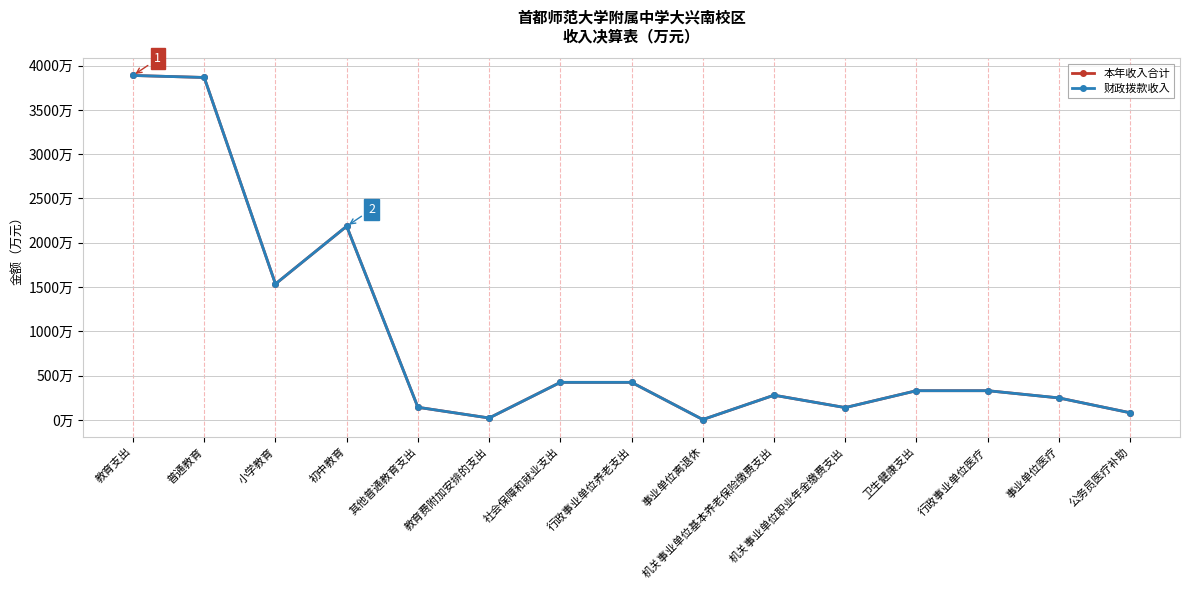

Reading left to right, list all the values displayed in this chart.

本年收入合计: 3888.6	3866.0	1535.5	2187.0	143.5	22.6	424.9	424.9	5.0	280.0	140.0	330.8	330.8	249.1	81.6
财政拨款收入: 3888.6	3866.0	1535.5	2187.0	143.5	22.6	424.9	424.9	5.0	280.0	140.0	330.8	330.8	249.1	81.6